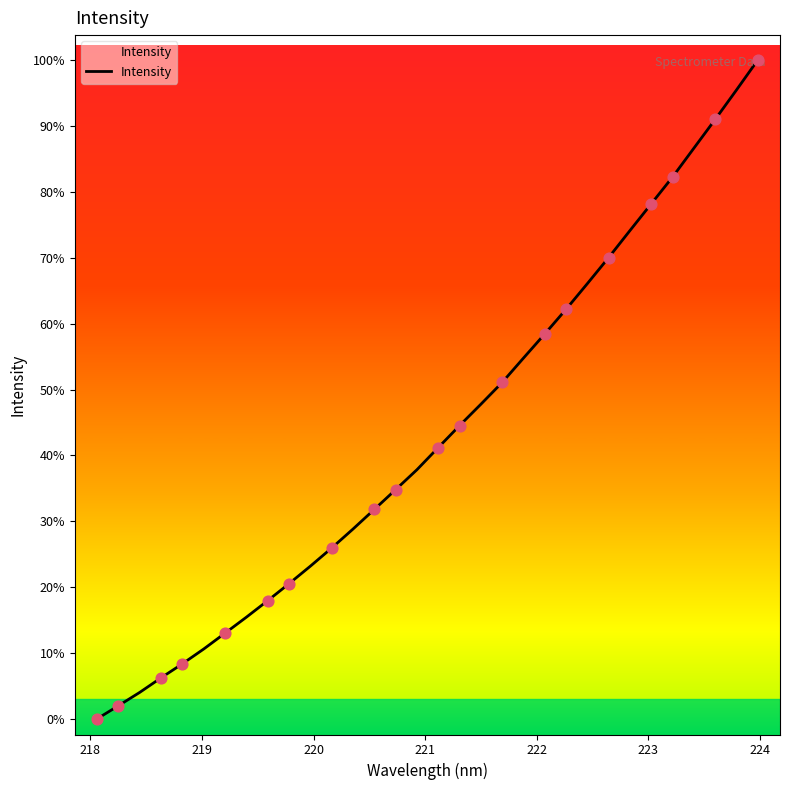

Is this an area chart (filled region under the line)?

Yes